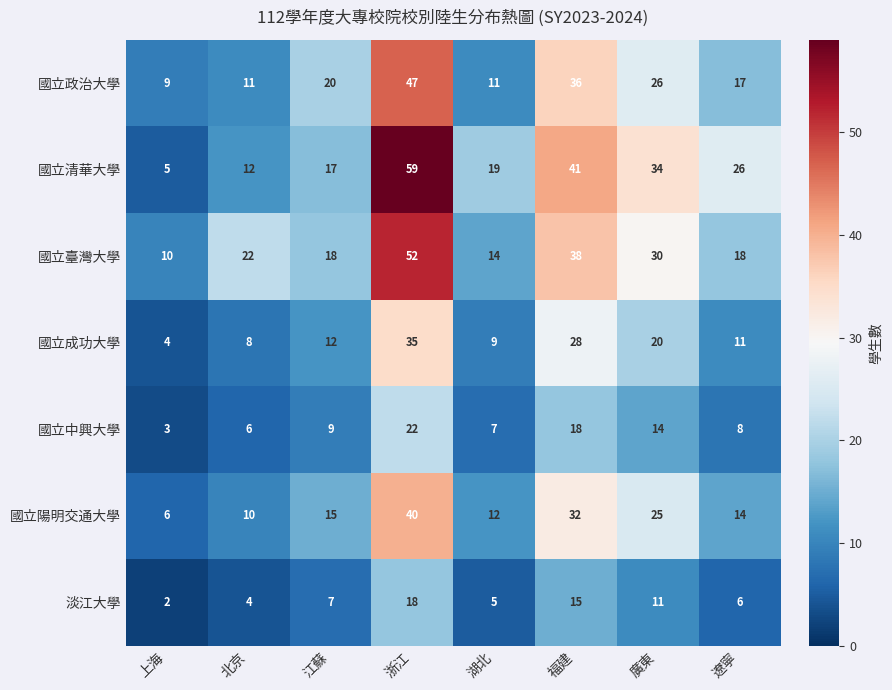

The 國立政治大學 series shows 5 at 湖北. True or false?

False